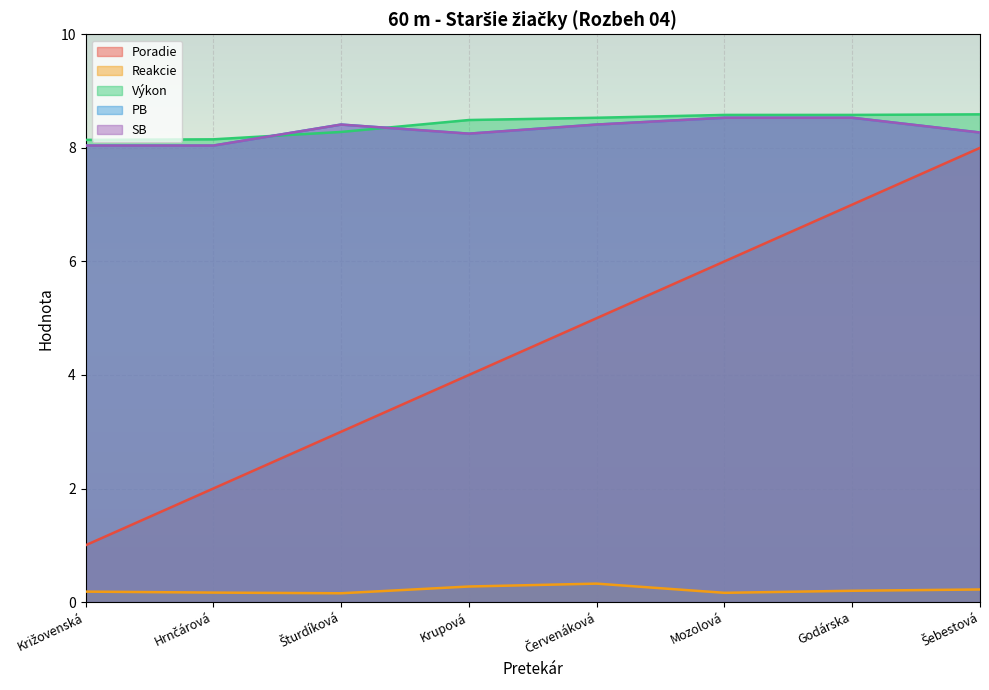

What is the label of the 6th point from the left?

Mozolová